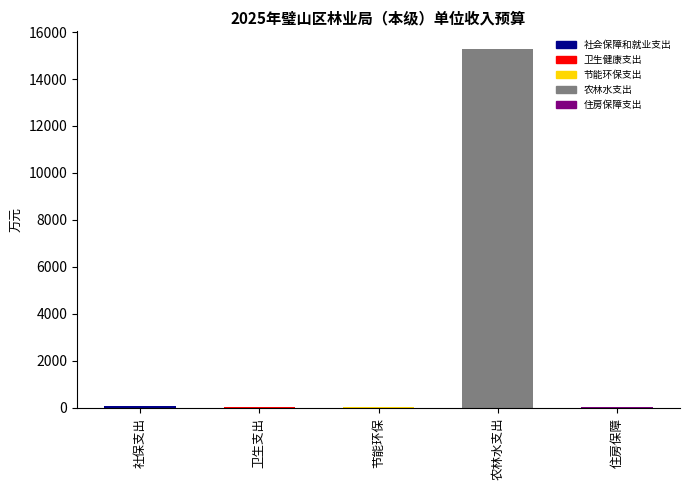

What is the sum of all values?

15424.0